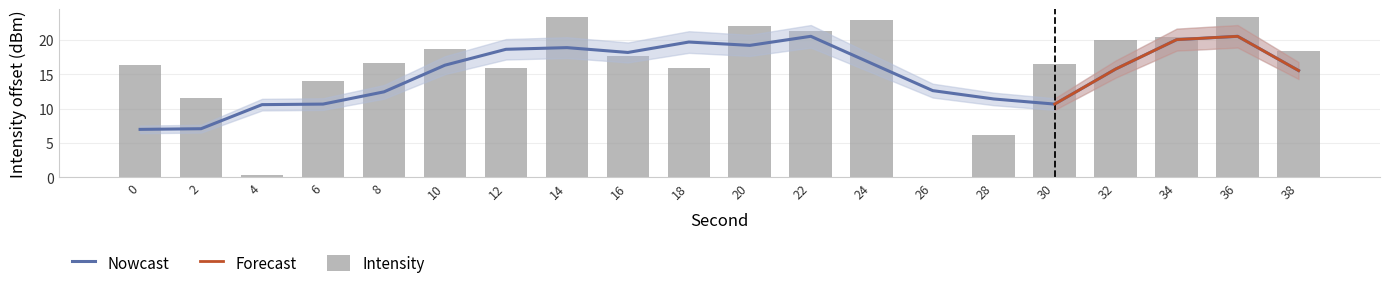

Where is the data nearest to the value 11?

2